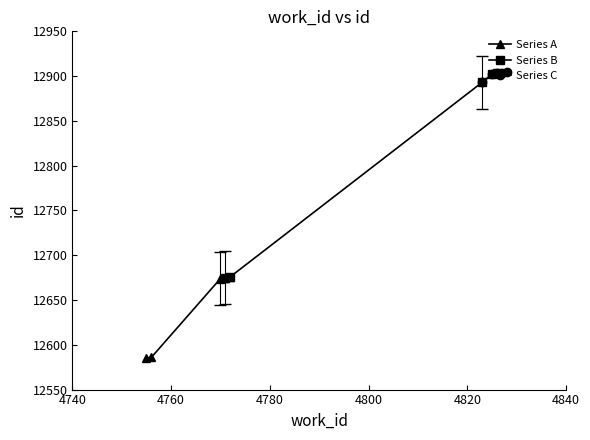

What is the average value of the Series C series?

12901